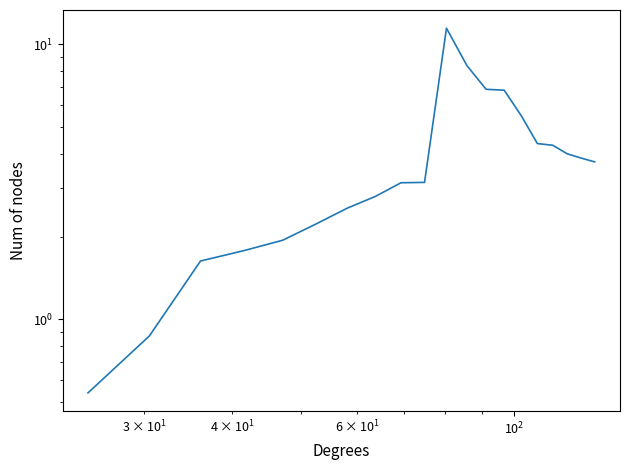

How many series are shown in this chart?

1